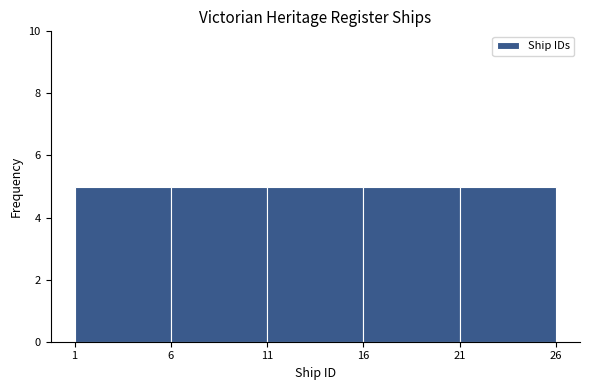

Reading left to right, transcribe this chart: for each bar, give the range it covers on the x-axis and its height. The values are not printed on the chart, so give them approximately, as read against the axis.

1 to 6: 5
6 to 11: 5
11 to 16: 5
16 to 21: 5
21 to 26: 5